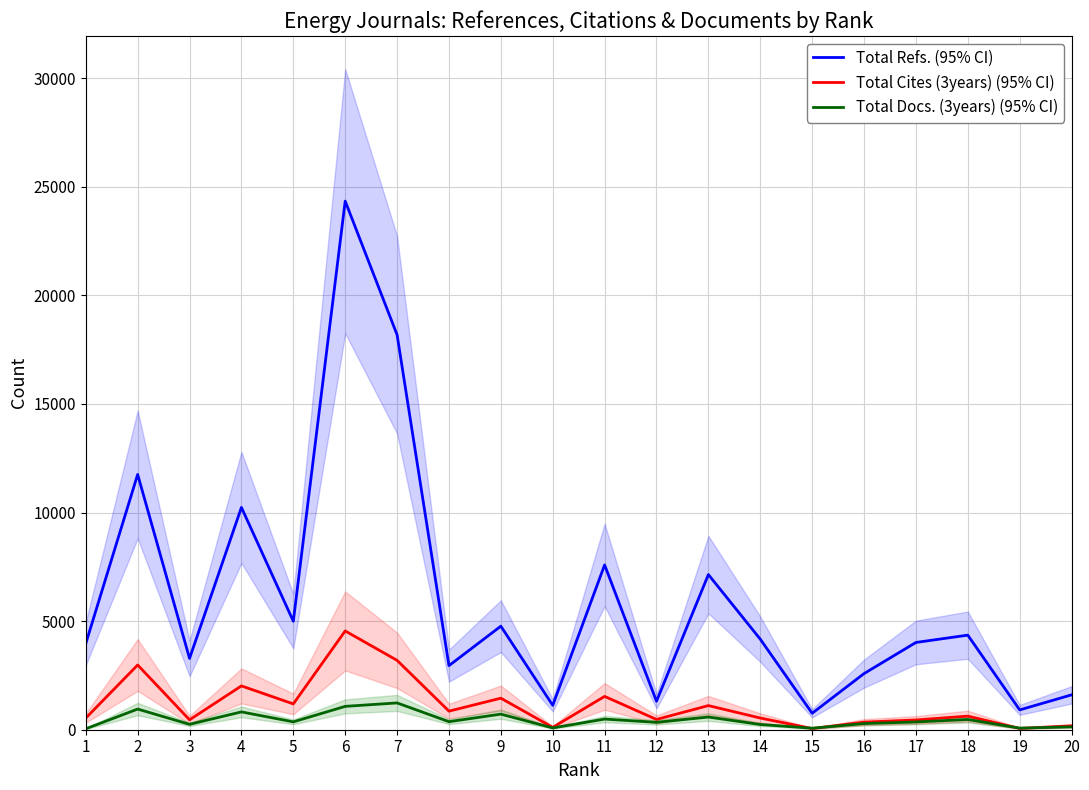

Which series changed the most between 8 and 20?

Total Refs. (95% CI)